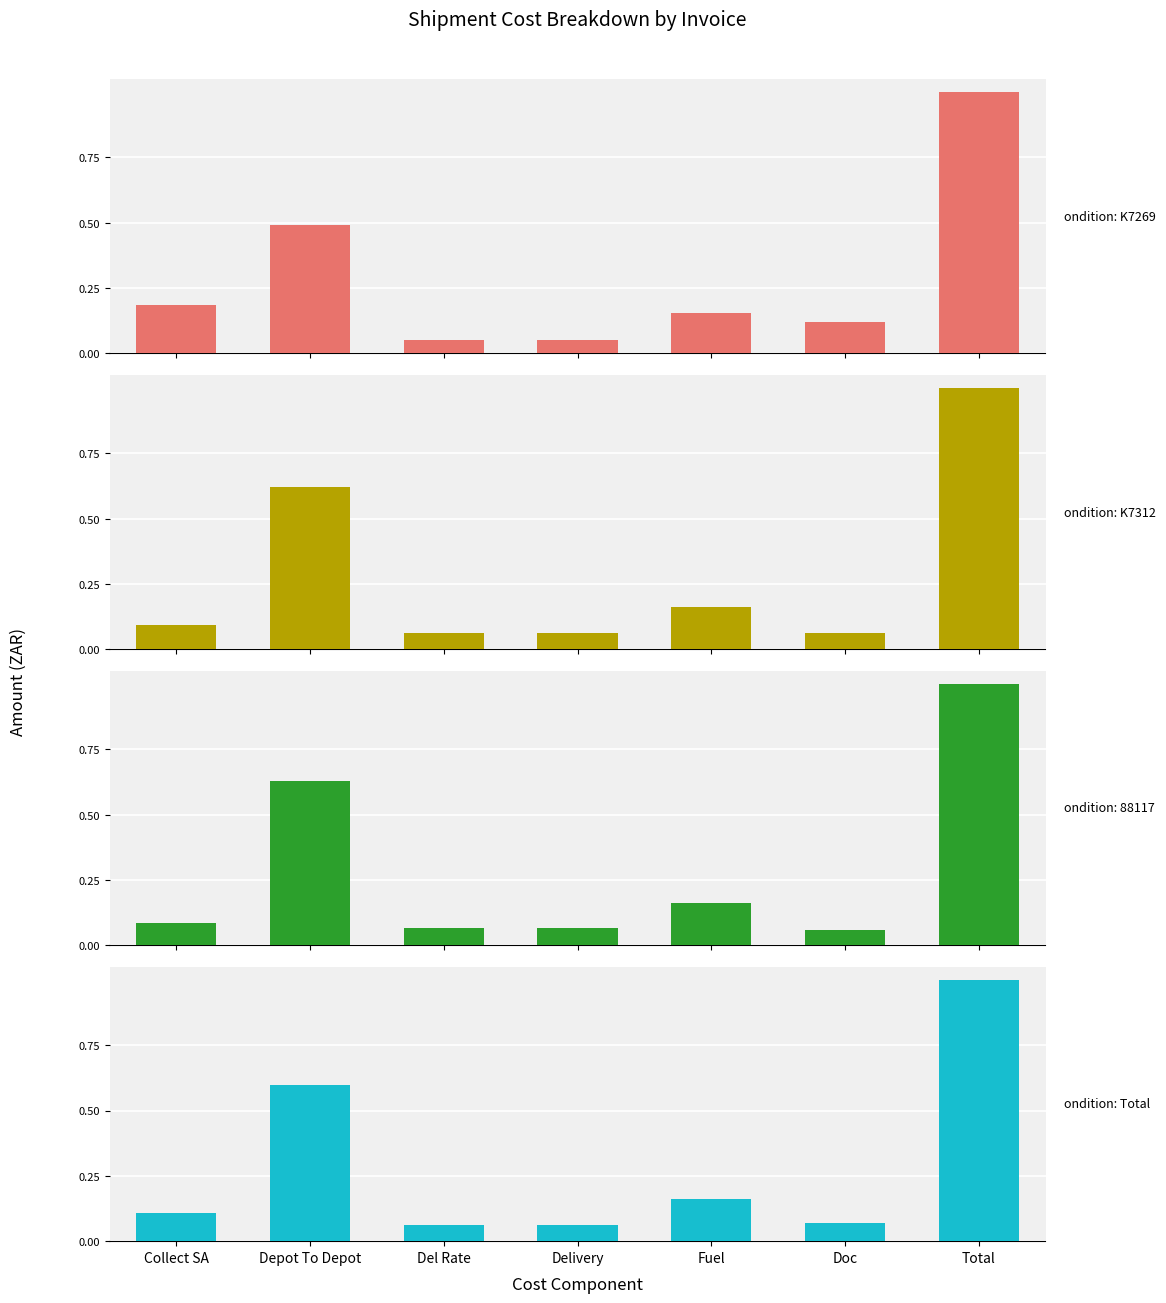

What is the value of the K72694 bar at the 2nd from the left?

0.5